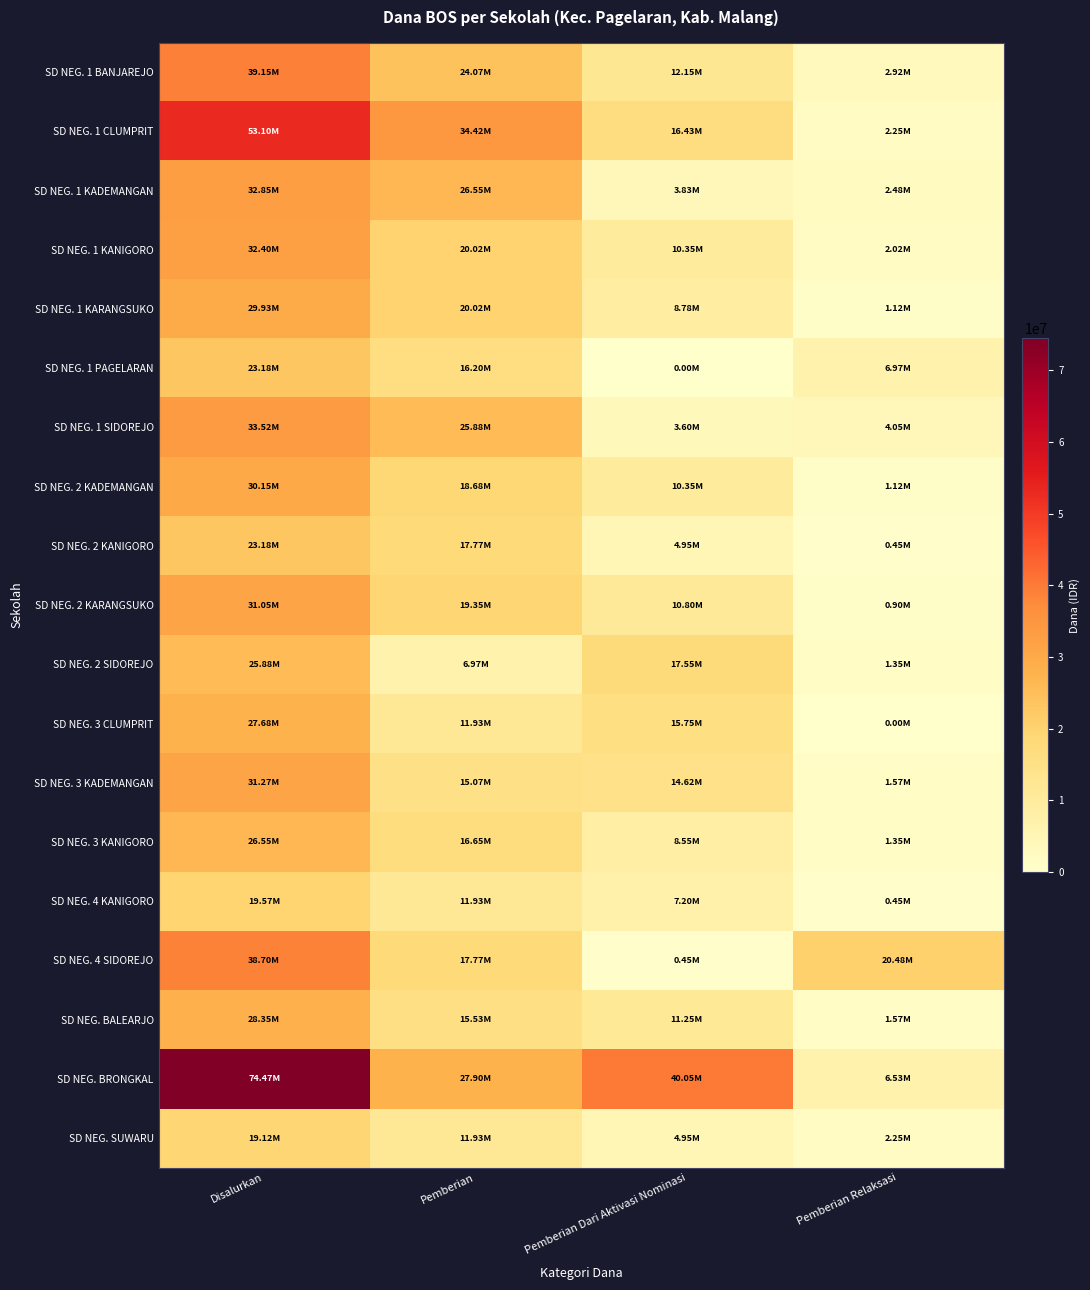

Rank the series at Pemberian Dari Aktivasi Nominasi from highest to lowest value.

SD NEG. BRONGKAL, SD NEG. 2 SIDOREJO, SD NEG. 1 CLUMPRIT, SD NEG. 3 CLUMPRIT, SD NEG. 3 KADEMANGAN, SD NEG. 1 BANJAREJO, SD NEG. BALEARJO, SD NEG. 2 KARANGSUKO, SD NEG. 1 KANIGORO, SD NEG. 2 KADEMANGAN, SD NEG. 1 KARANGSUKO, SD NEG. 3 KANIGORO, SD NEG. 4 KANIGORO, SD NEG. 2 KANIGORO, SD NEG. SUWARU, SD NEG. 1 KADEMANGAN, SD NEG. 1 SIDOREJO, SD NEG. 4 SIDOREJO, SD NEG. 1 PAGELARAN